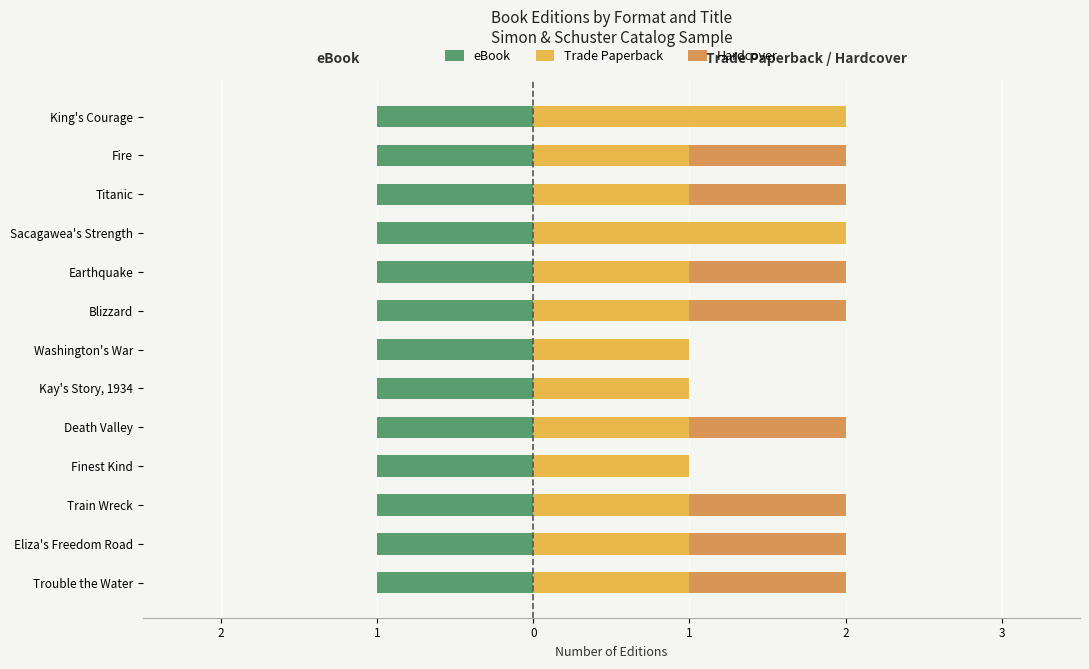

What is the spread (max minus min) of values at 1?

0.4